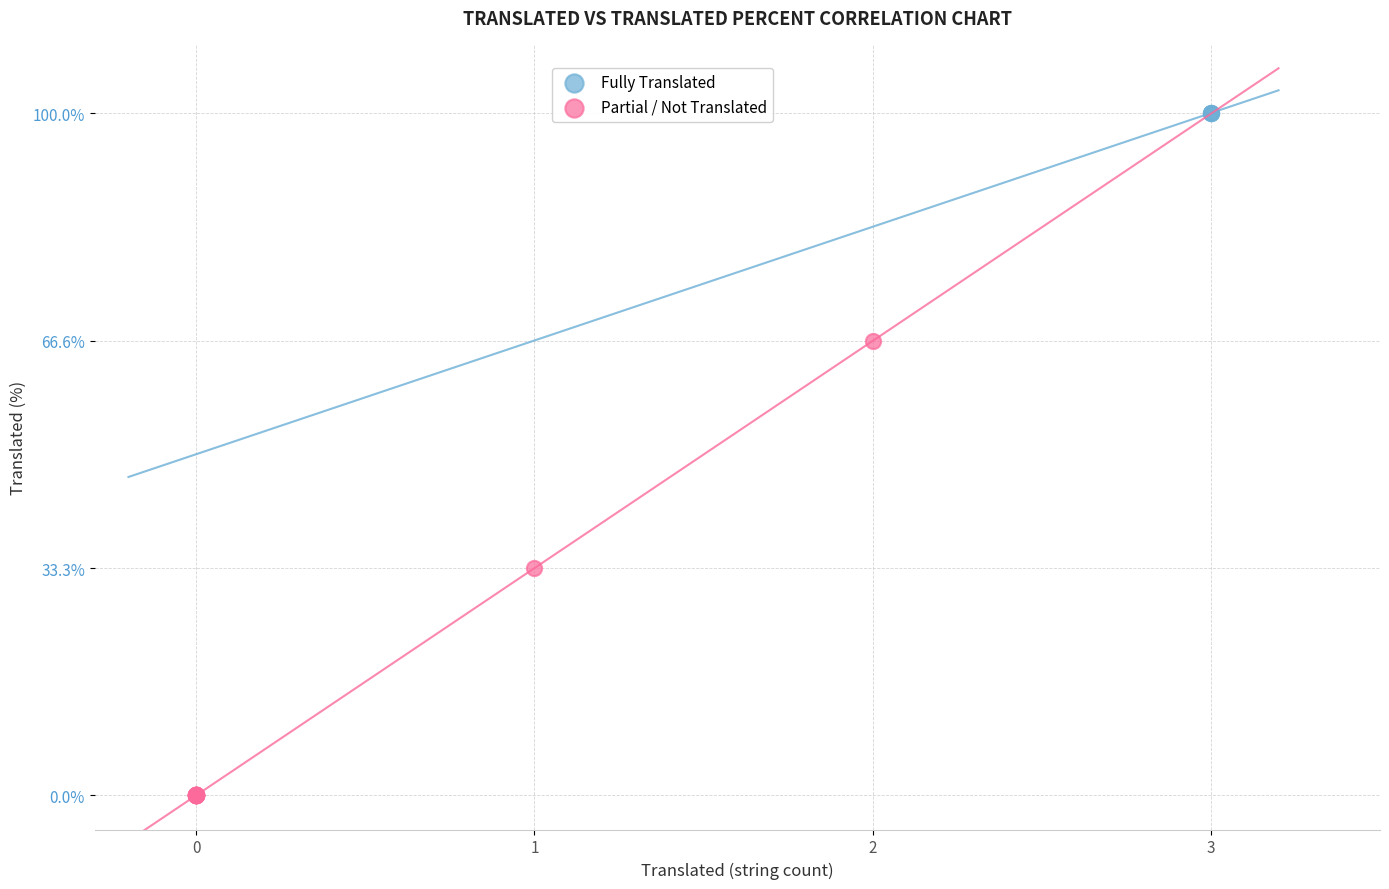

Which series reaches the minimum Y coordinate?

Partial / Not Translated